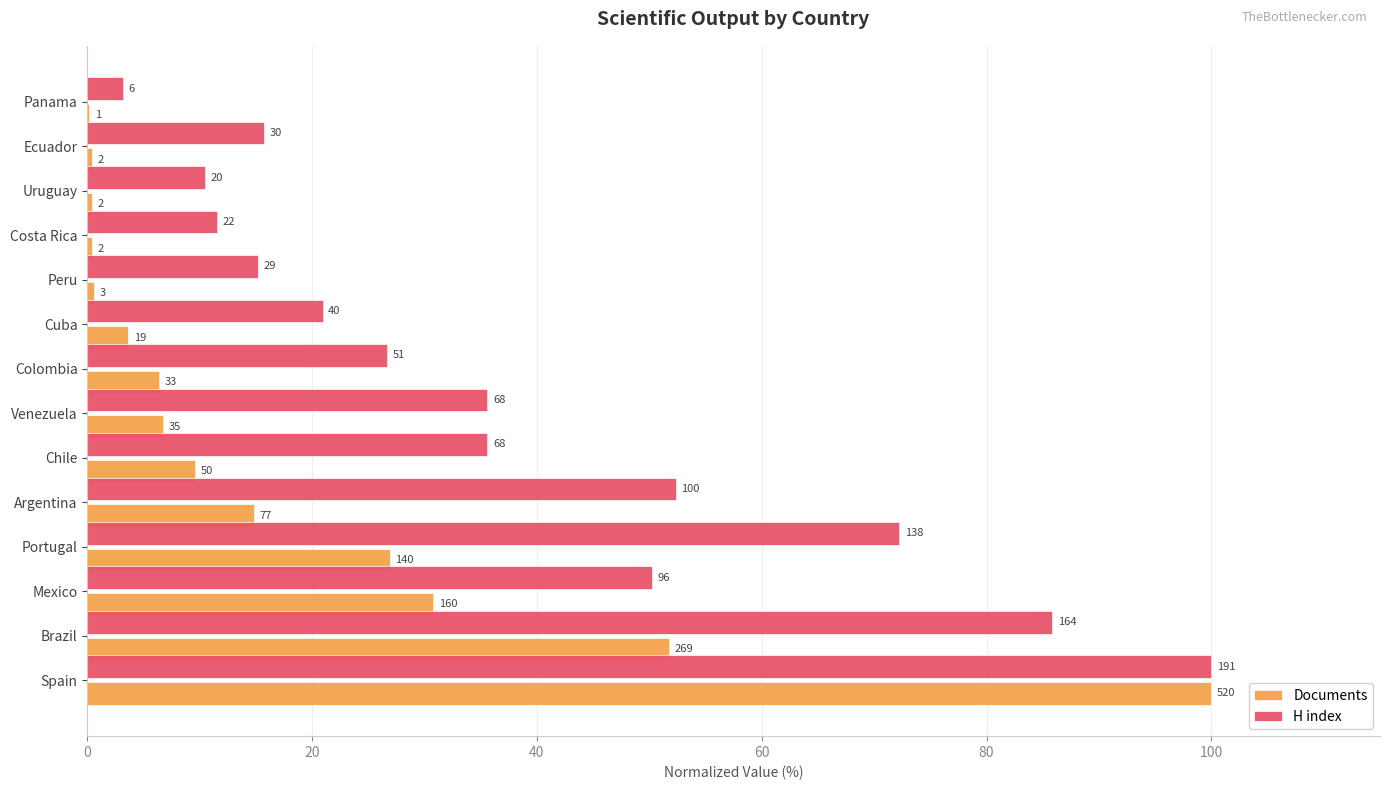

What position from the left is Mexico?

3